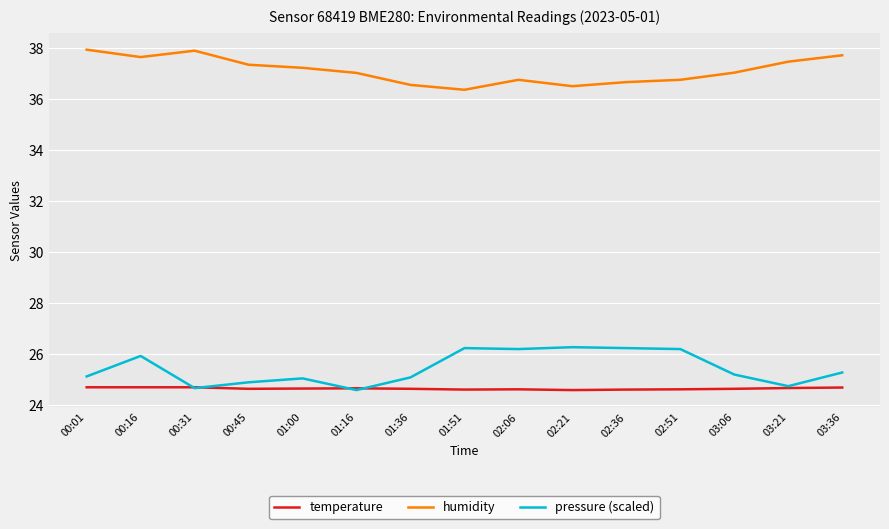

What is the greatest value displayed?

37.9